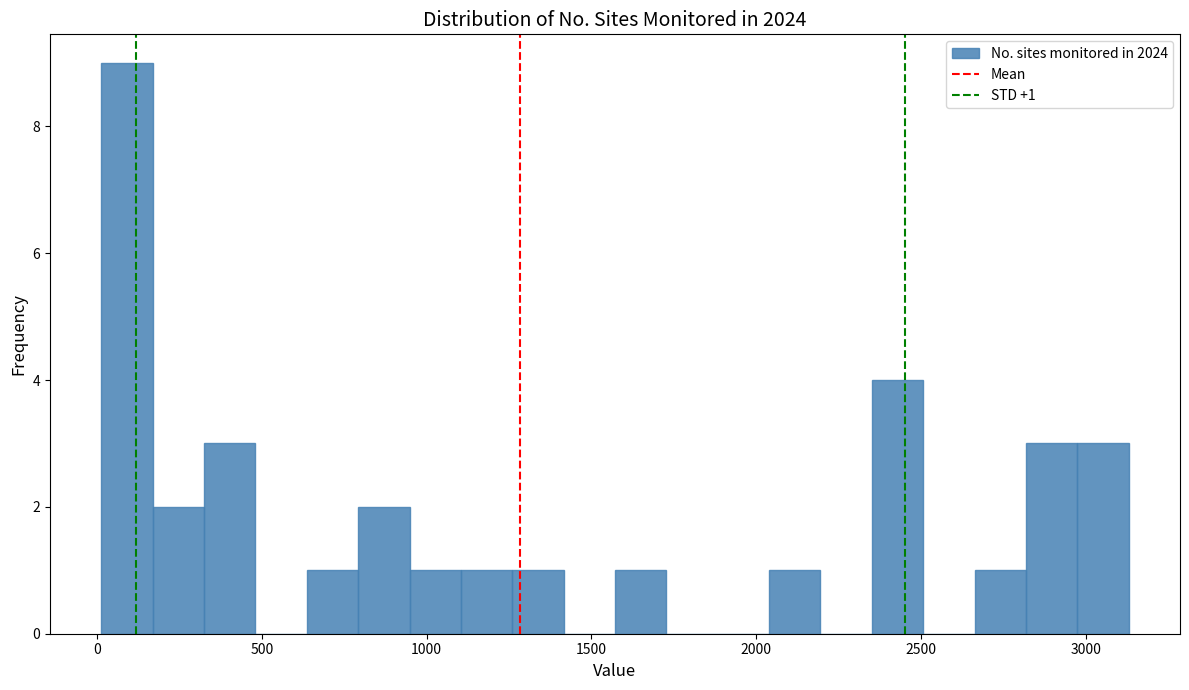

Around what value on the x-axis is the tallest bar? Give the approximate position of its centre, as read against the axis.

100